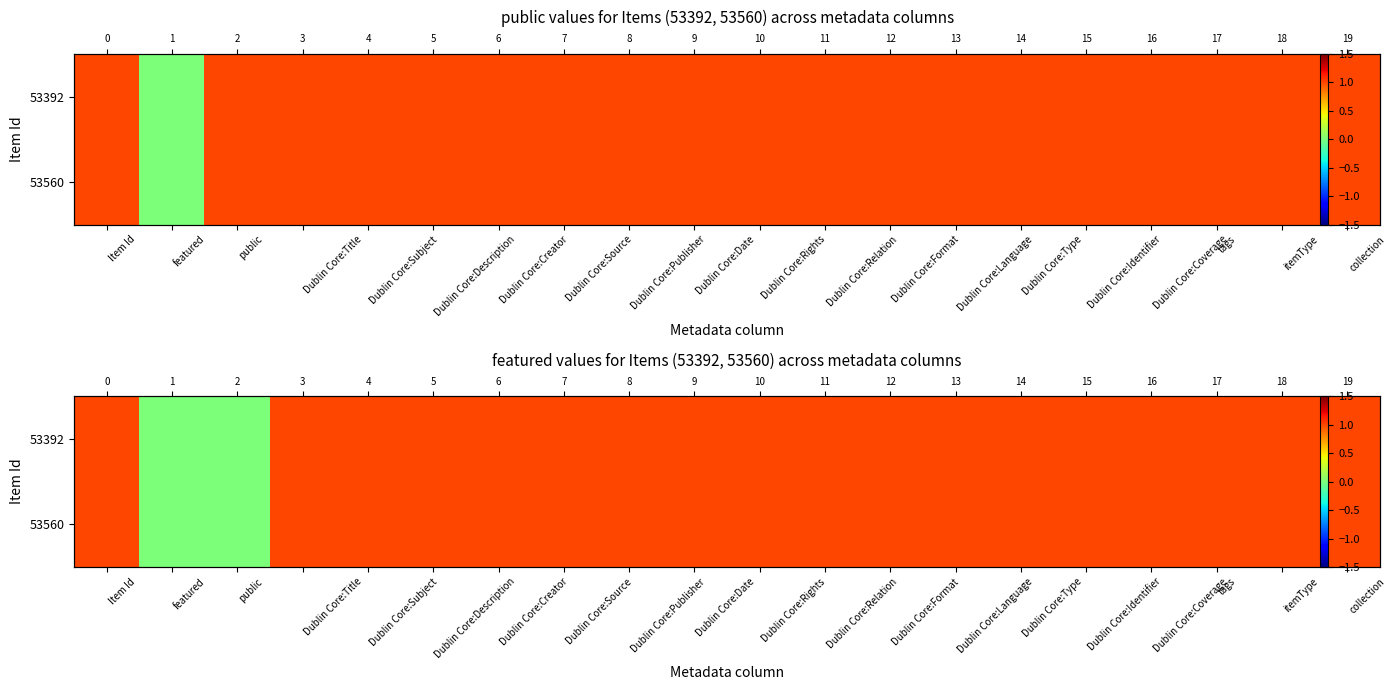

At which label does 53560 reach its minimum?

featured